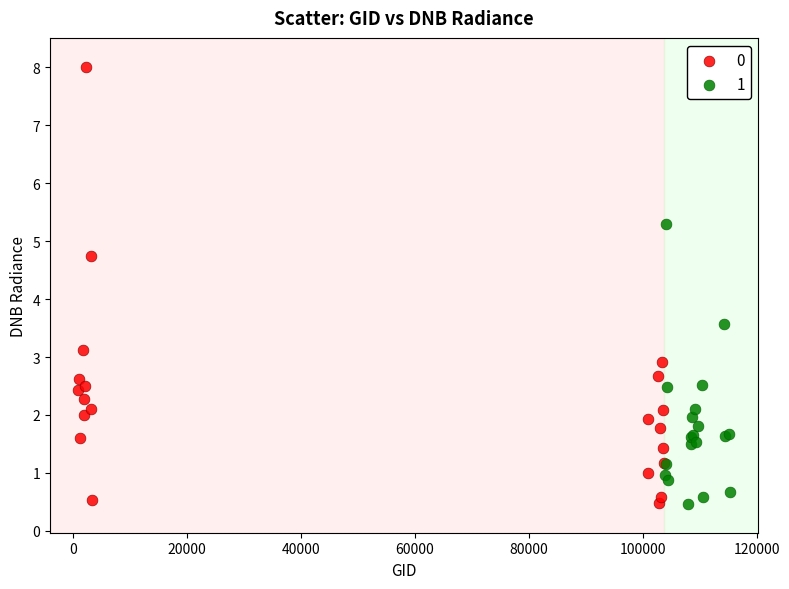

What are all the series names shown in the legend?

0, 1